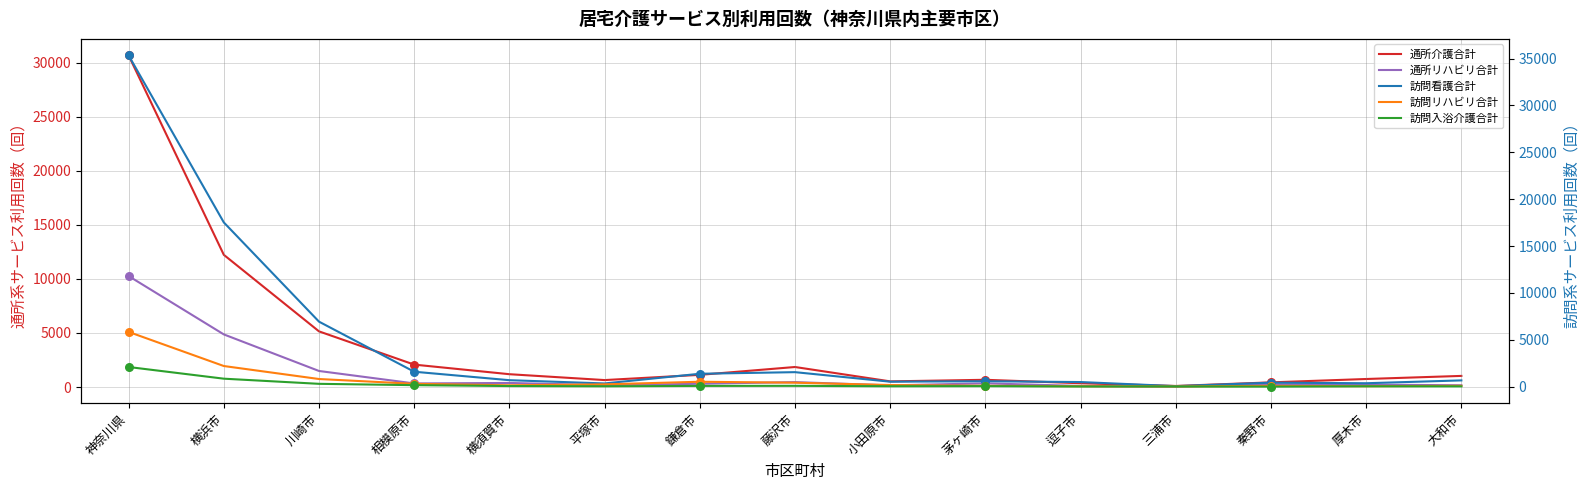

What is the total value across all series at 横須賀市?

2493